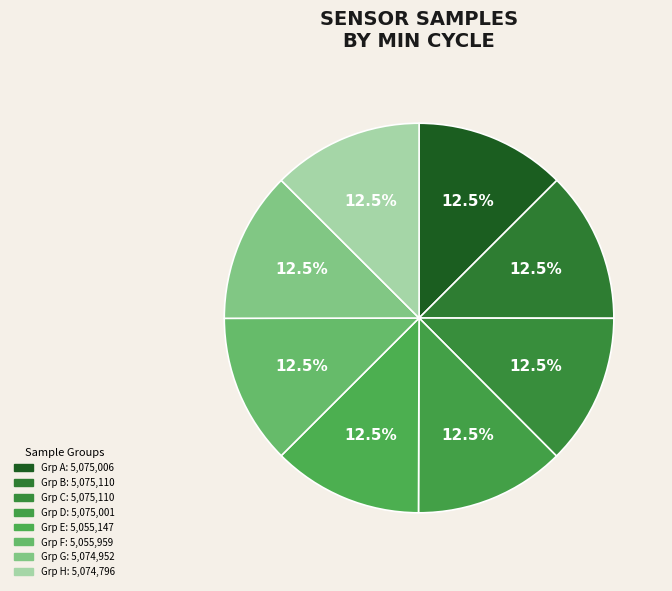

Count the number of slices in the pie.

8